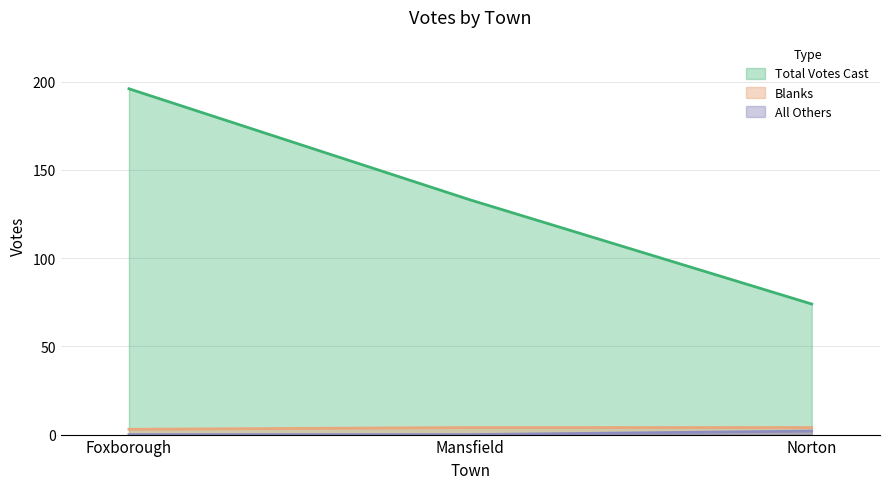

At which label is Blanks closest to 3?

Foxborough